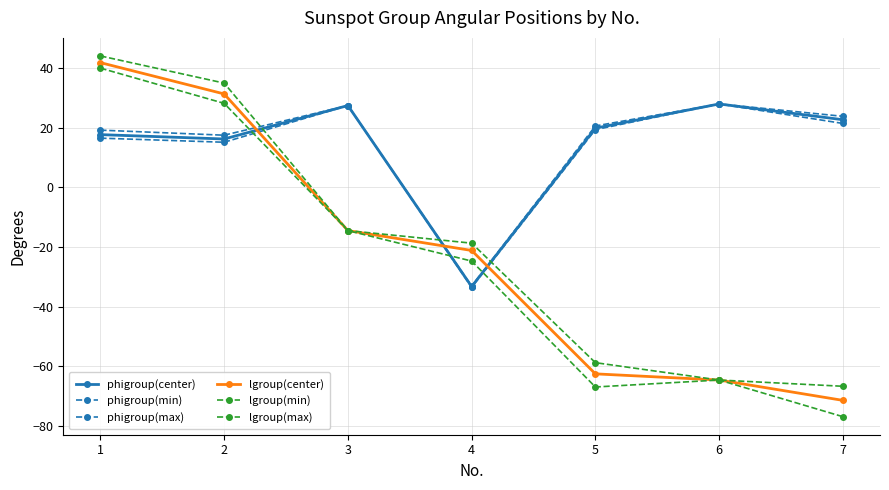

Does the chart have visible grid lines?

Yes